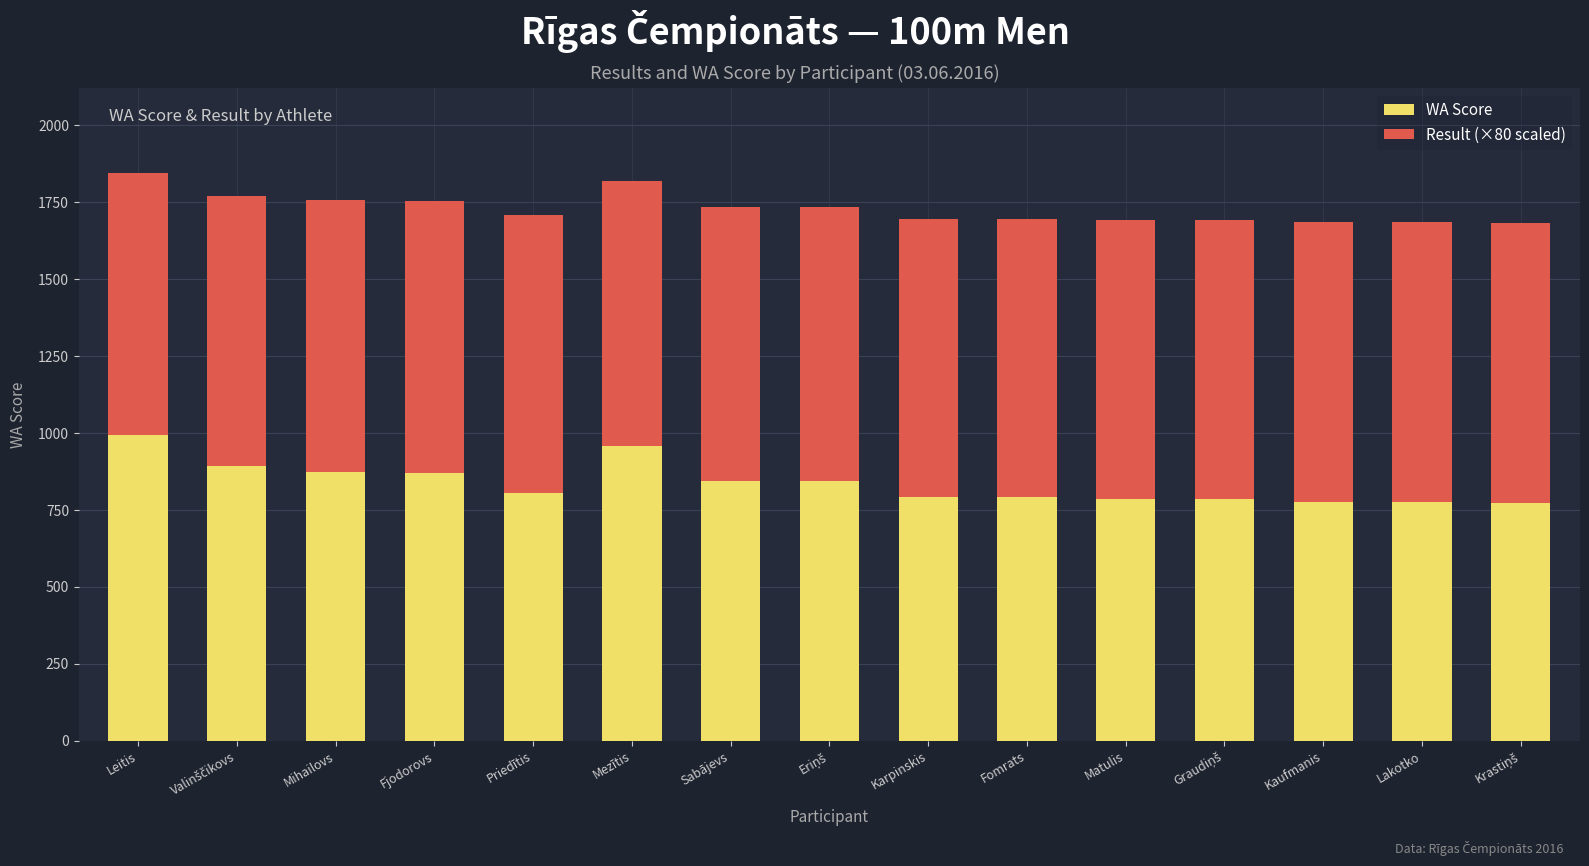

How many series are shown in this chart?

2